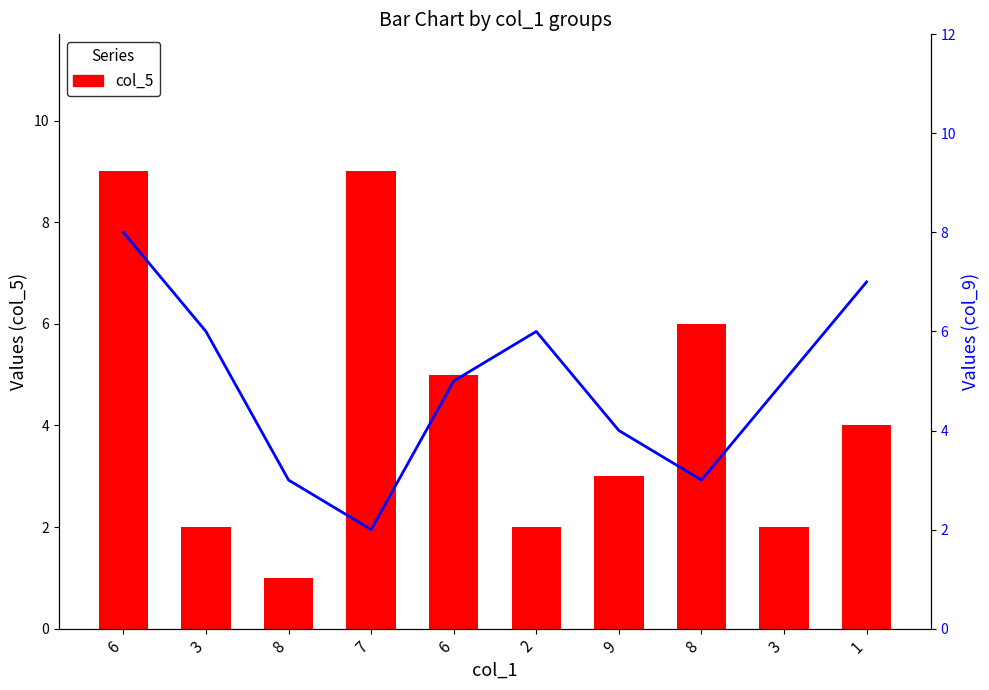

At 6, list the series in order from smallest to largest.

col_9, col_5